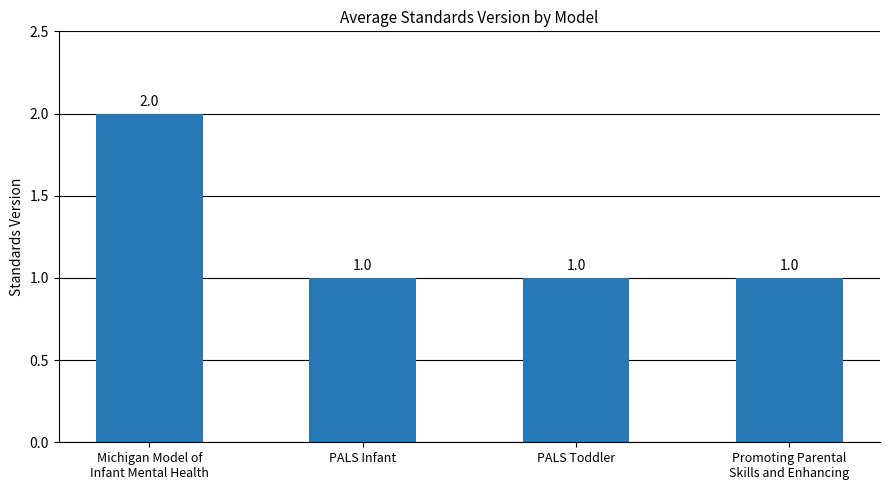

What is the difference between the maximum and minimum values?

1